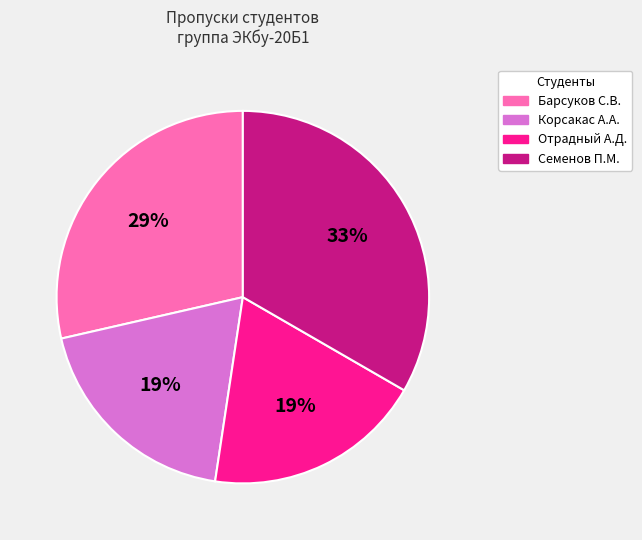

How many slices are in this pie chart?

4